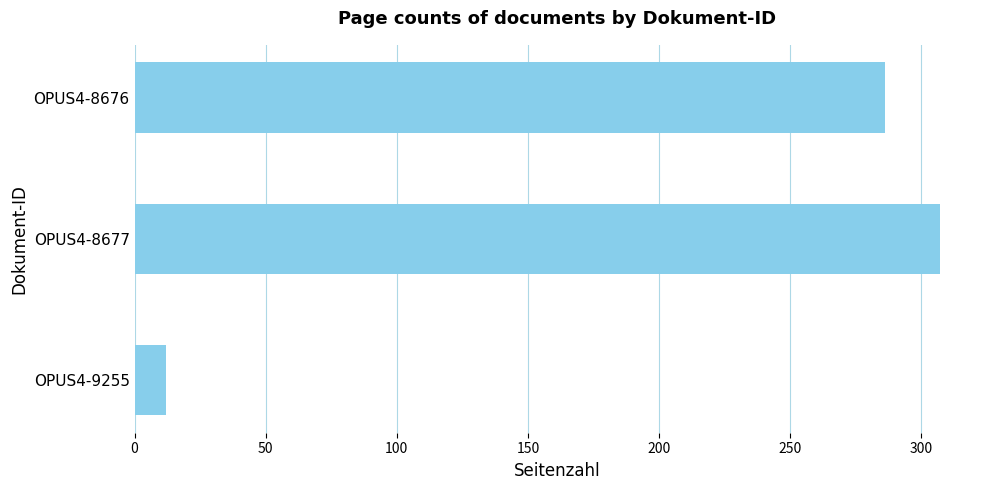

The chart shows a value of 286 at OPUS4-8676. True or false?

True